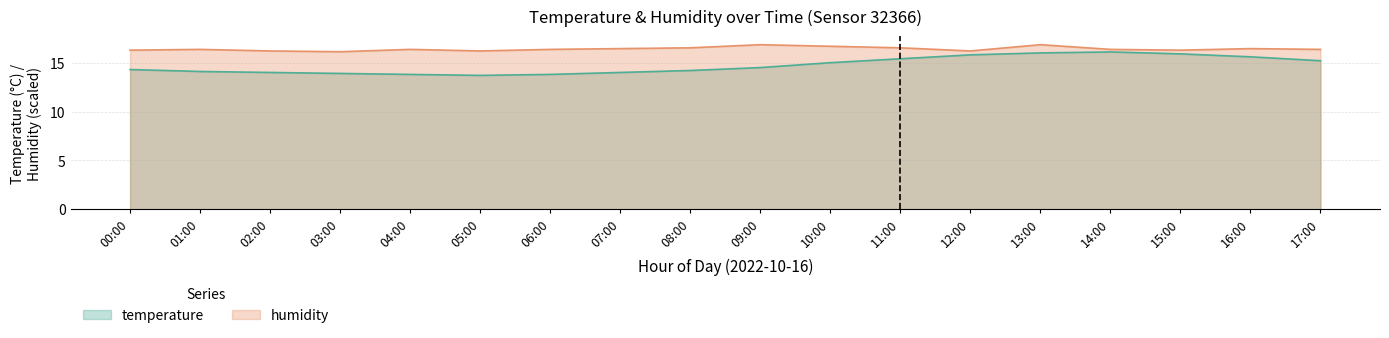

What is the total value across all series at 08:00?

30.7